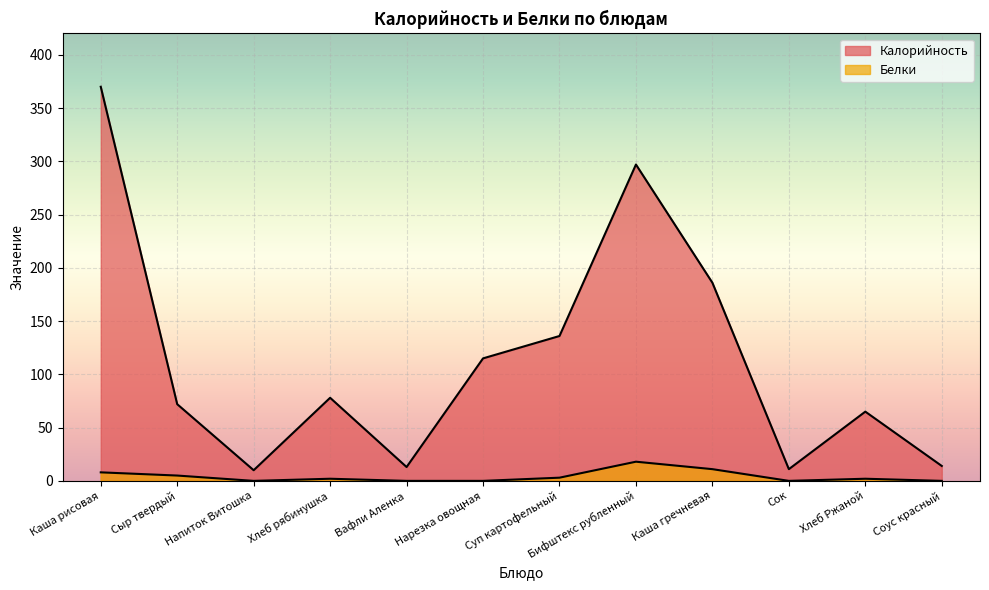

What is the average value of the Калорийность series?

114